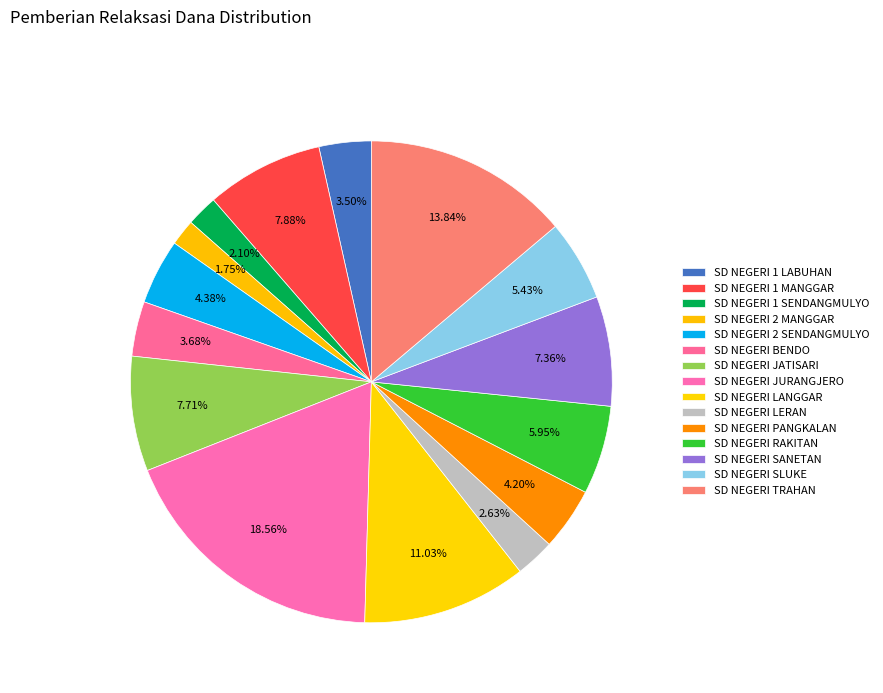

The SD NEGERI PANGKALAN slice represents 4% of the pie. True or false?

True